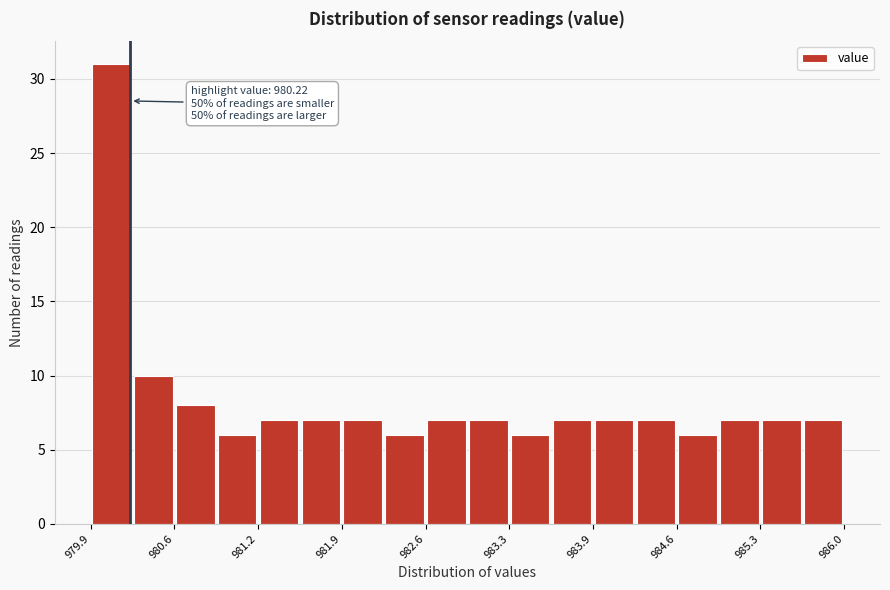

Around what value on the x-axis is the tallest bar? Give the approximate position of its centre, as read against the axis.

980.1